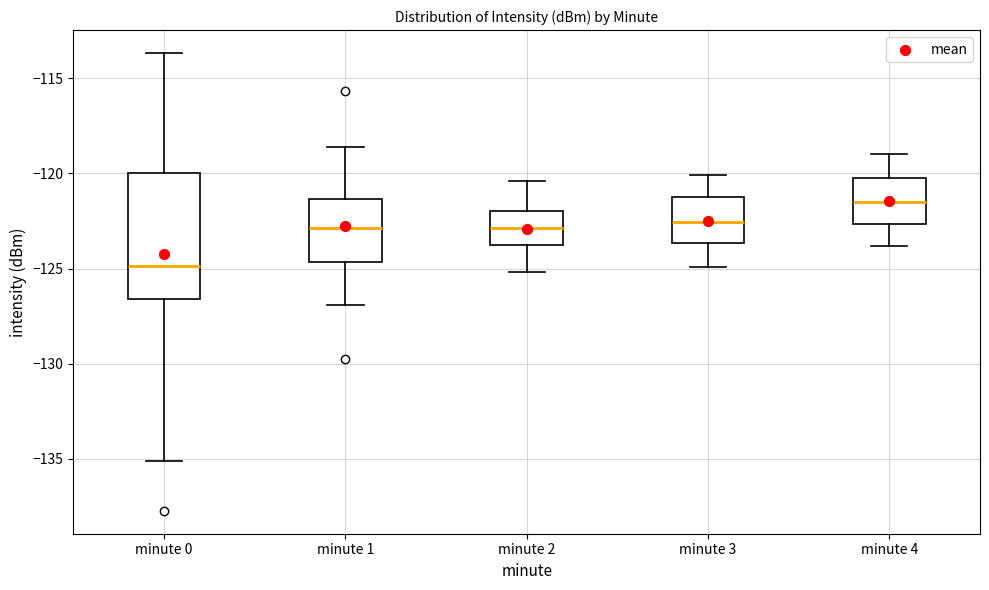

Reading left to right, read every box against the y-axis: the position of its median line, the range the box covers, and the ends of its whiskers. The values are not printed on the chart, so give them approximately, as read against the axis.

minute 0: median -125.0, box -126.5 to -120.0, whiskers -135.0 to -113.5
minute 1: median -123.0, box -124.5 to -121.5, whiskers -127.0 to -118.5
minute 2: median -123.0, box -124.0 to -122.0, whiskers -125.0 to -120.5
minute 3: median -122.5, box -123.5 to -121.0, whiskers -125.0 to -120.0
minute 4: median -121.5, box -122.5 to -120.0, whiskers -124.0 to -119.0